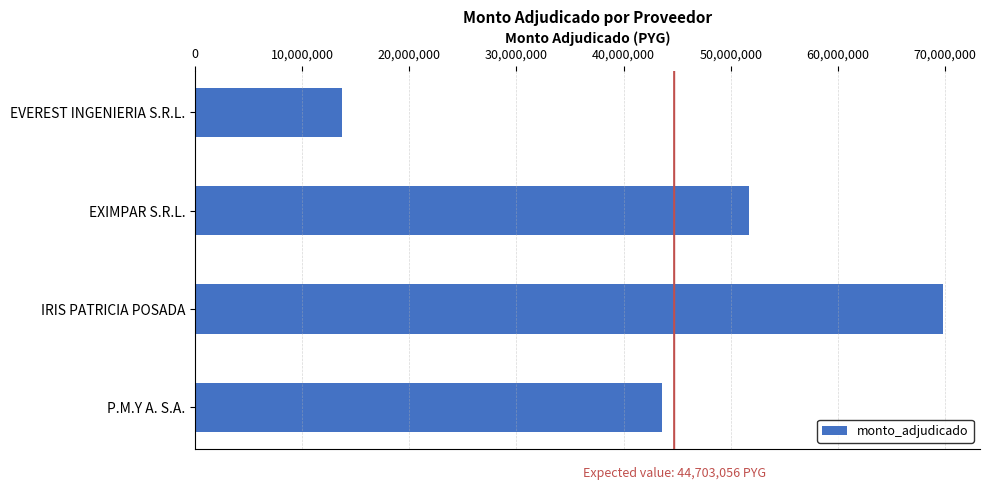

Reading top to bottom, extract all data points from this chart.

13758557	51705000	69759080	43589590